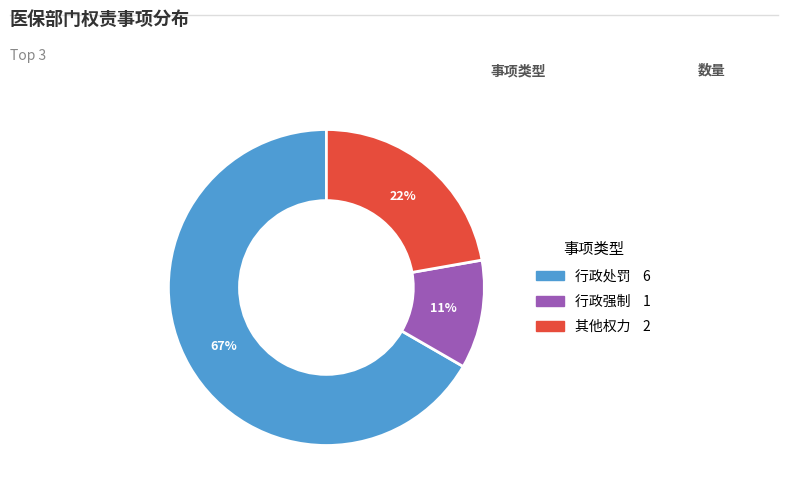

The 行政强制 slice represents 1% of the pie. True or false?

False